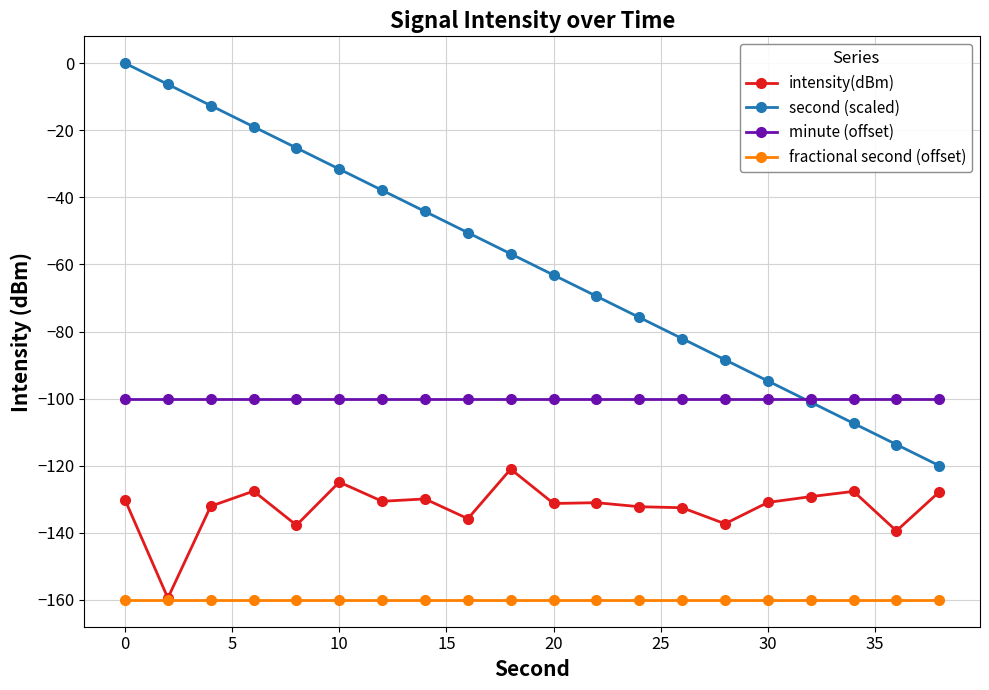

What is the difference between the maximum and second lowest values in the intensity(dBm) series?

18.4